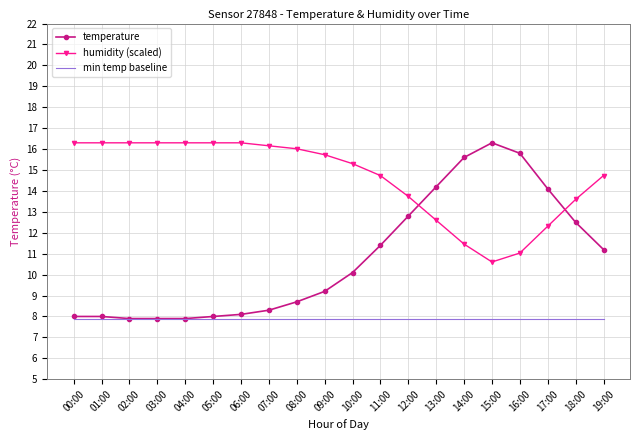

Read the humidity (scaled) value at 11:00.

14.7